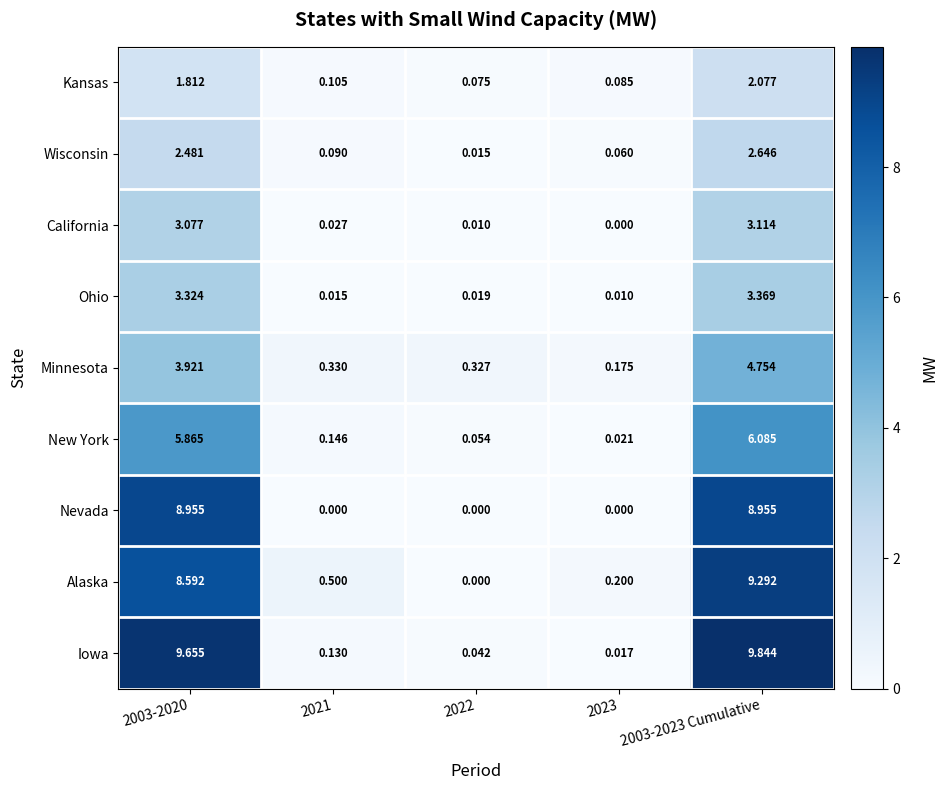

Which series has the largest total across all categories?

Iowa